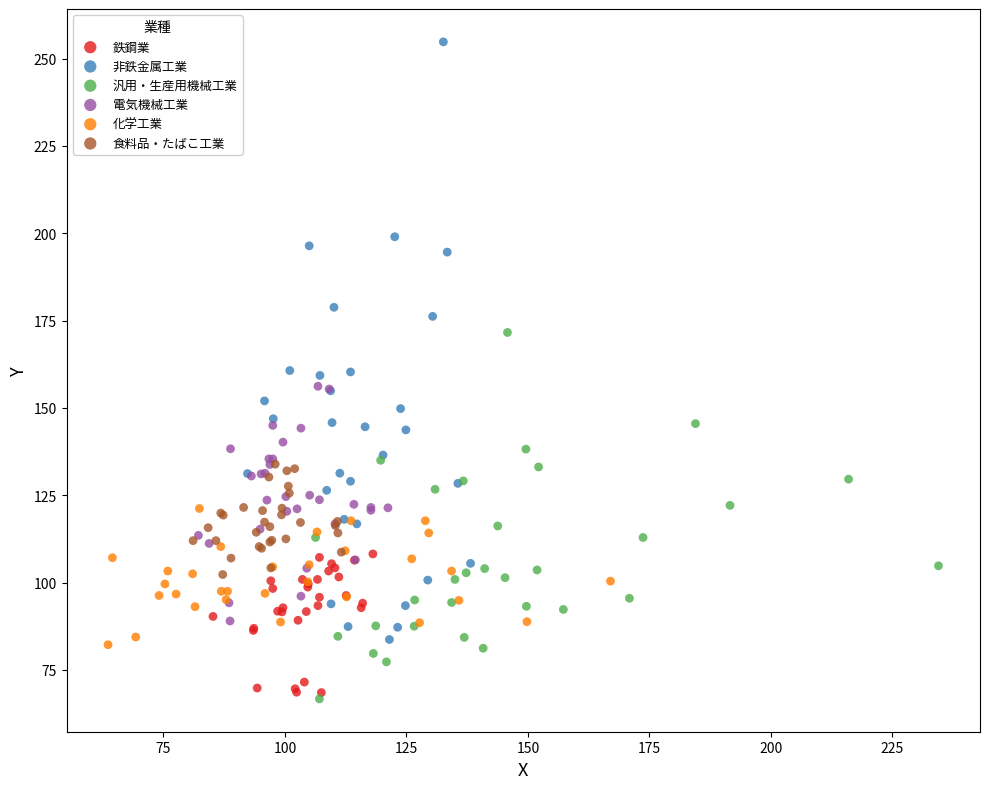

Which series has the largest Y range (max minus min)?

非鉄金属工業